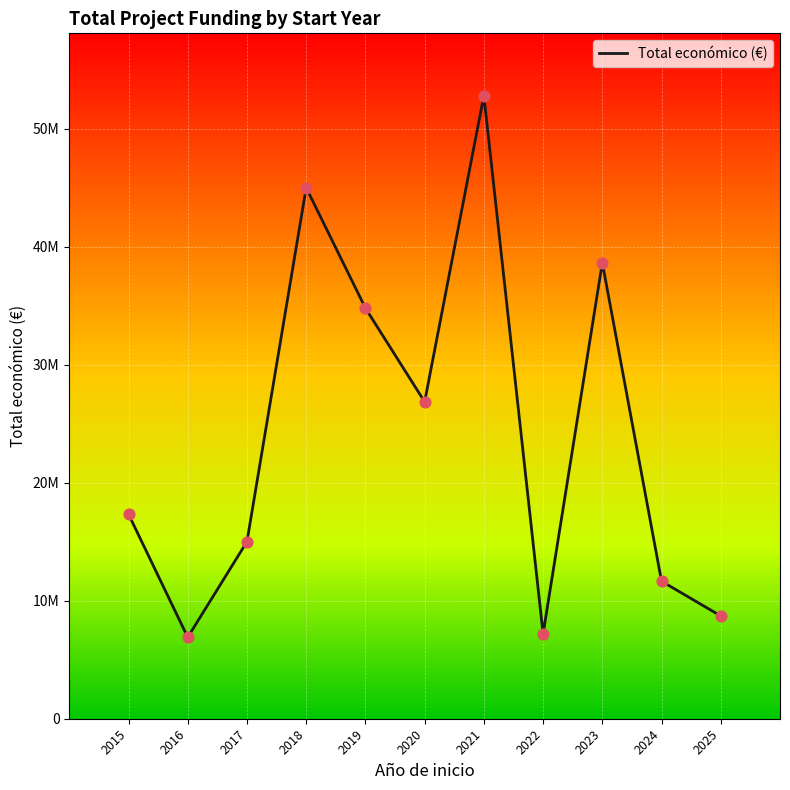

Approximately how many times larger is the value at 2021 compared to 2022?

7.3